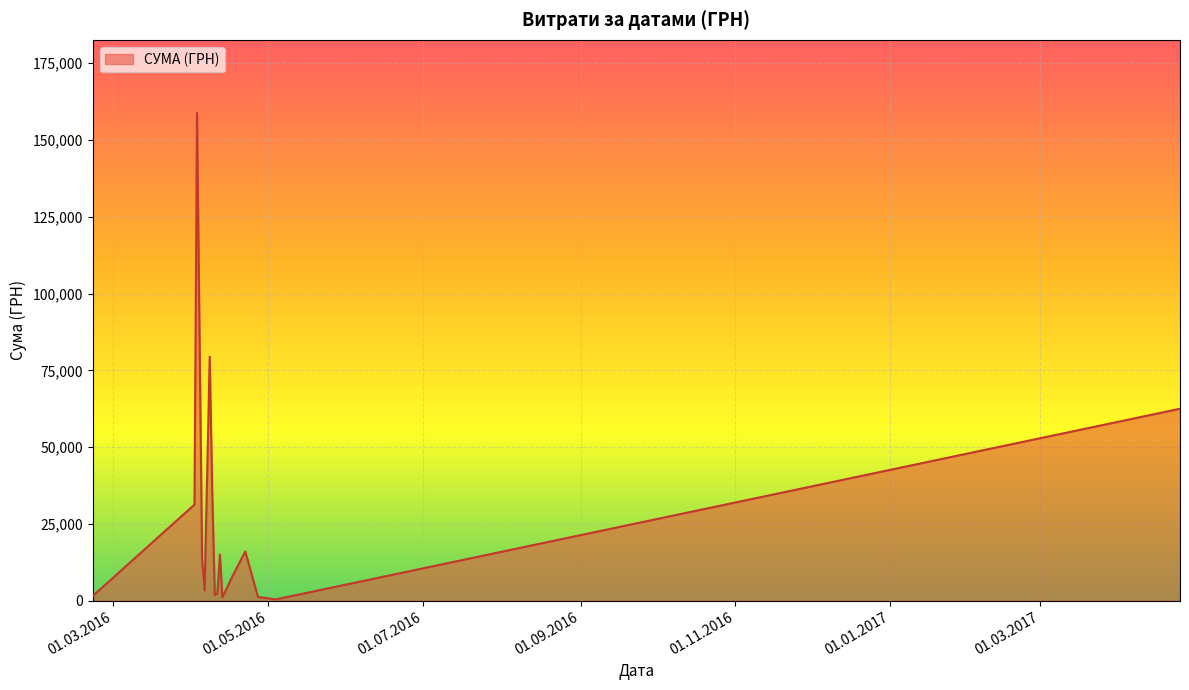

What is the difference between the maximum and minimum values?

158325.8